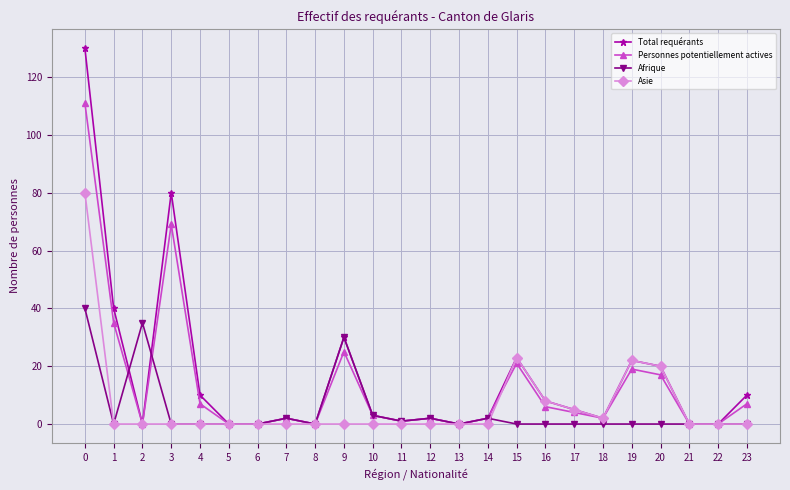

Reading left to right, extract all data points from this chart.

Total requérants: 0=130	1=40	2=0	3=80	4=10	5=0	6=0	7=2	8=0	9=30	10=3	11=1	12=2	13=0	14=2	15=23	16=8	17=5	18=2	19=22	20=20	21=0	22=0	23=10
Personnes potentiellement actives: 0=111	1=35	2=0	3=69	4=7	5=0	6=0	7=2	8=0	9=25	10=3	11=1	12=2	13=0	14=2	15=21	16=6	17=4	18=2	19=19	20=17	21=0	22=0	23=7
Afrique: 0=40	1=0	2=35	3=0	4=0	5=0	6=0	7=2	8=0	9=30	10=3	11=1	12=2	13=0	14=2	15=0	16=0	17=0	18=0	19=0	20=0	21=0	22=0	23=0
Asie: 0=80	1=0	2=0	3=0	4=0	5=0	6=0	7=0	8=0	9=0	10=0	11=0	12=0	13=0	14=0	15=23	16=8	17=5	18=2	19=22	20=20	21=0	22=0	23=0